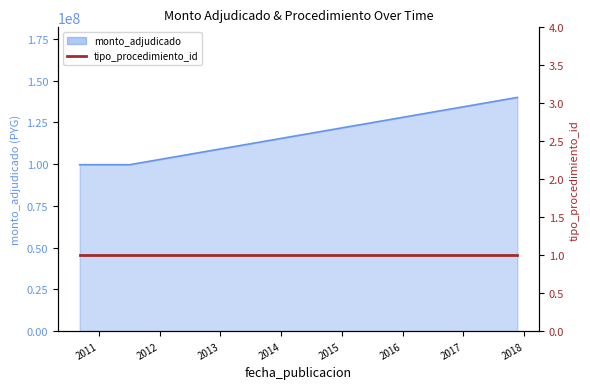

Reading right to left, list all the values displayed in this chart.

140000000	99700000	99700000